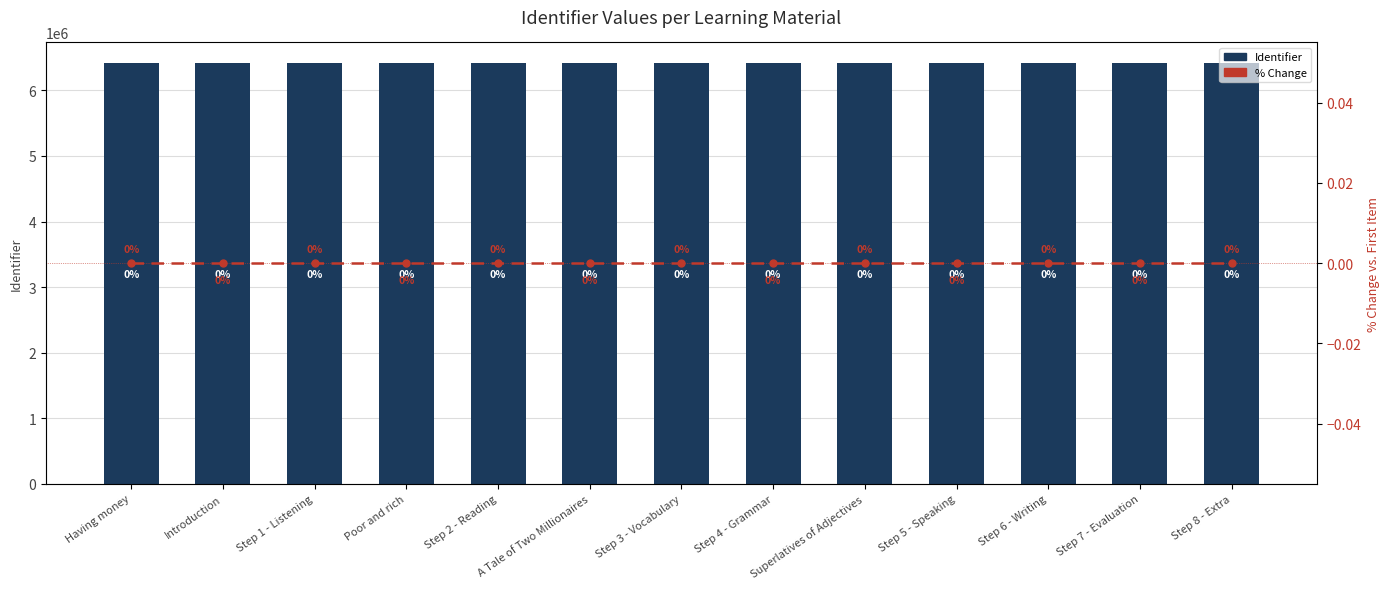

Between Step 5 - Speaking and Step 6 - Writing, which series saw the biggest shift?

Identifier